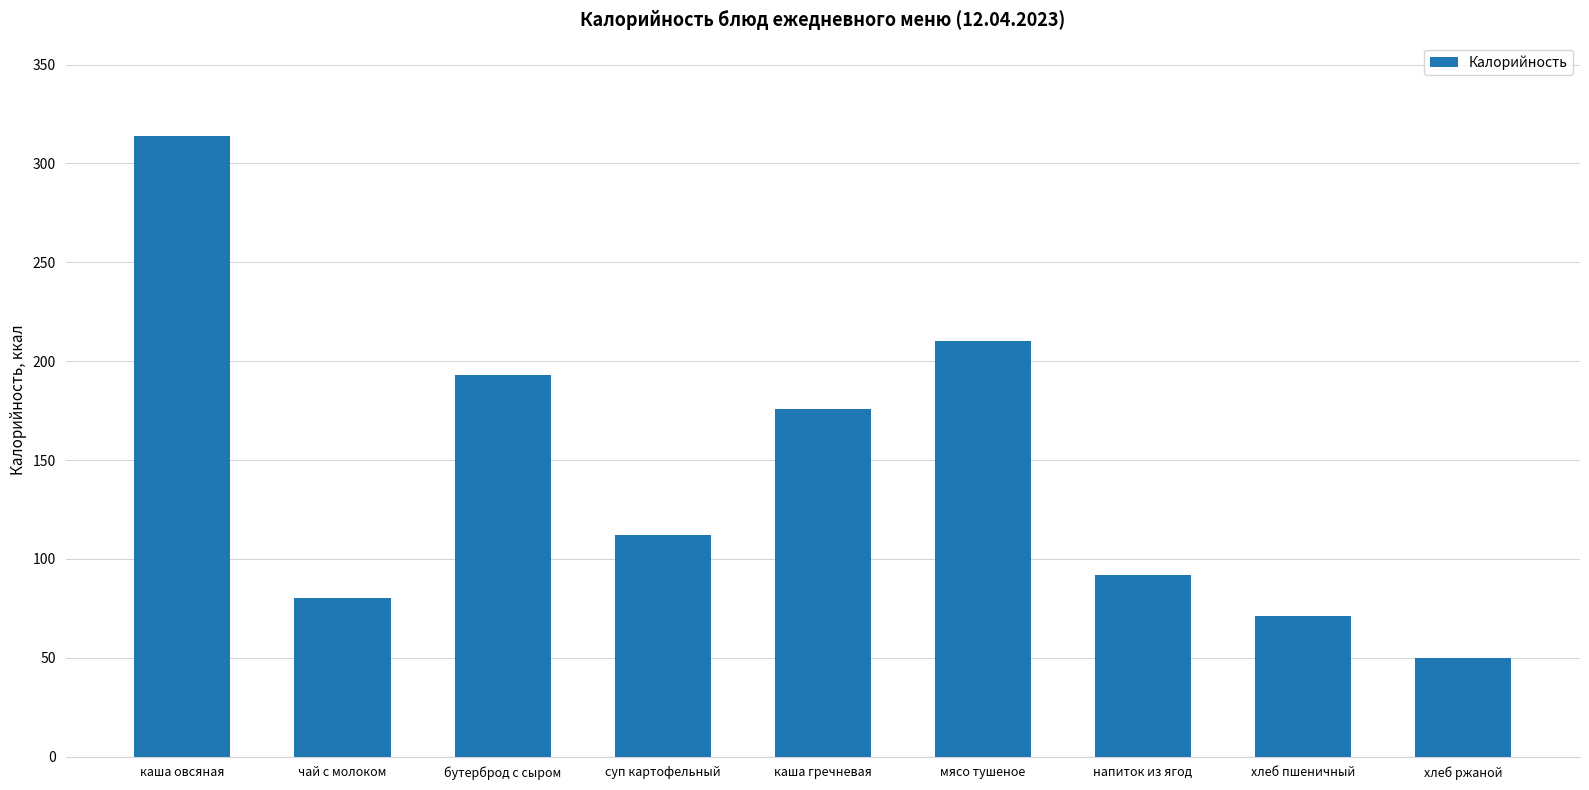

What is the greatest value displayed?

314